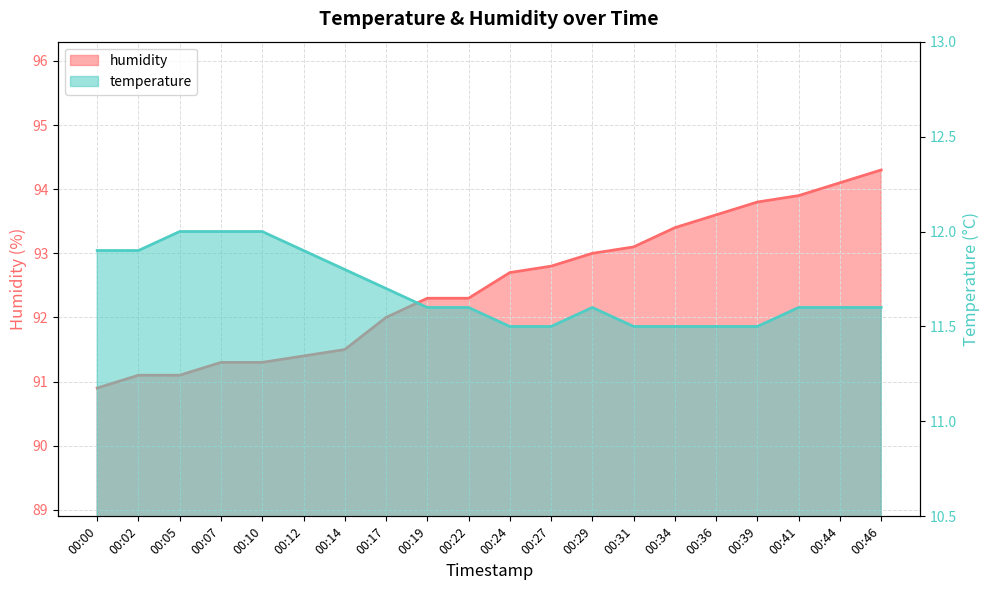

Reading left to right, list all the values displayed in this chart.

humidity: 00:00=90.9	00:02=91.1	00:05=91.1	00:07=91.3	00:10=91.3	00:12=91.4	00:14=91.5	00:17=92.0	00:19=92.3	00:22=92.3	00:24=92.7	00:27=92.8	00:29=93.0	00:31=93.1	00:34=93.4	00:36=93.6	00:39=93.8	00:41=93.9	00:44=94.1	00:46=94.3
temperature: 00:00=11.9	00:02=11.9	00:05=12.0	00:07=12.0	00:10=12.0	00:12=11.9	00:14=11.8	00:17=11.7	00:19=11.6	00:22=11.6	00:24=11.5	00:27=11.5	00:29=11.6	00:31=11.5	00:34=11.5	00:36=11.5	00:39=11.5	00:41=11.6	00:44=11.6	00:46=11.6